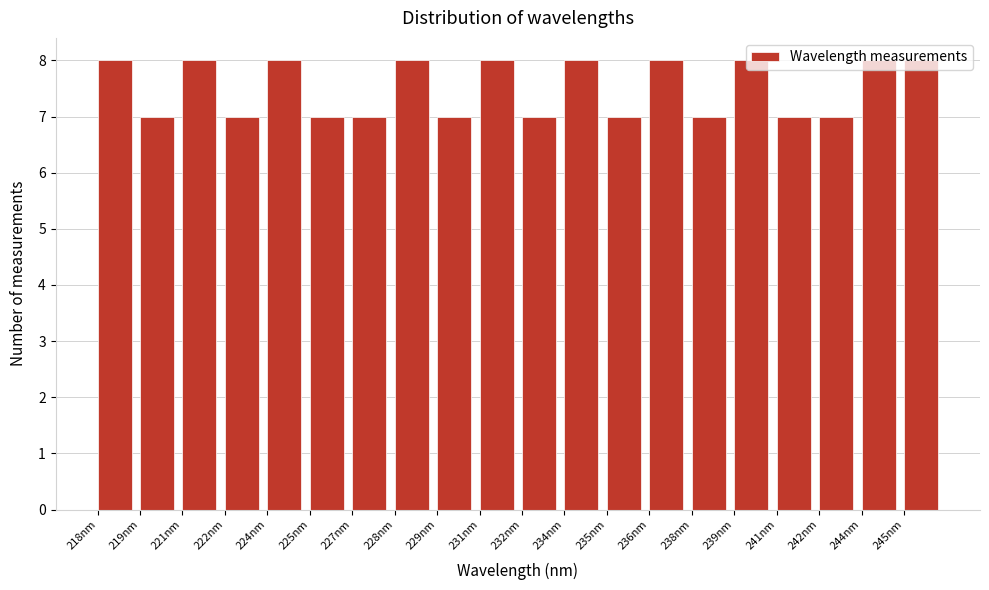

What is the sum of all values?

150